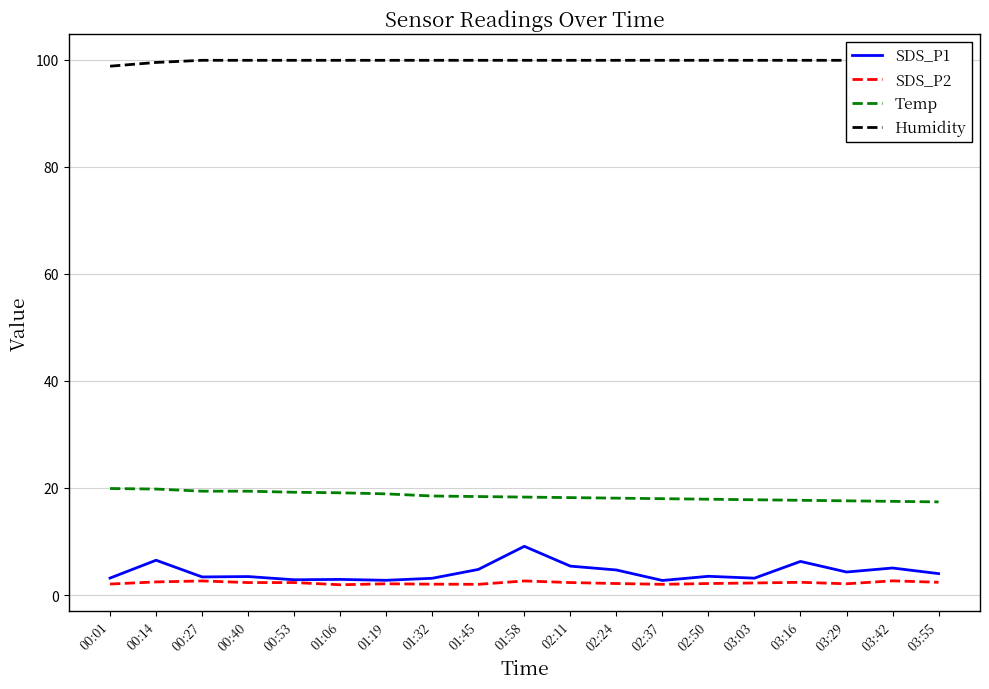

Reading left to right, what are all the values shown in this chart?

SDS_P1: 00:01=3.2	00:14=6.5	00:27=3.4	00:40=3.5	00:53=2.9	01:06=2.9	01:19=2.8	01:32=3.1	01:45=4.8	01:58=9.1	02:11=5.4	02:24=4.7	02:37=2.7	02:50=3.5	03:03=3.1	03:16=6.3	03:29=4.3	03:42=5.0	03:55=4.0
SDS_P2: 00:01=2.0	00:14=2.5	00:27=2.6	00:40=2.3	00:53=2.3	01:06=1.9	01:19=2.1	01:32=2.0	01:45=2.0	01:58=2.6	02:11=2.3	02:24=2.1	02:37=2.0	02:50=2.1	03:03=2.2	03:16=2.4	03:29=2.1	03:42=2.6	03:55=2.4
Temp: 00:01=19.9	00:14=19.8	00:27=19.4	00:40=19.4	00:53=19.2	01:06=19.1	01:19=18.9	01:32=18.5	01:45=18.4	01:58=18.3	02:11=18.2	02:24=18.1	02:37=18.0	02:50=17.9	03:03=17.8	03:16=17.7	03:29=17.6	03:42=17.5	03:55=17.4
Humidity: 00:01=98.8	00:14=99.5	00:27=99.9	00:40=99.9	00:53=99.9	01:06=99.9	01:19=99.9	01:32=99.9	01:45=99.9	01:58=99.9	02:11=99.9	02:24=99.9	02:37=99.9	02:50=99.9	03:03=99.9	03:16=99.9	03:29=99.9	03:42=99.9	03:55=99.9